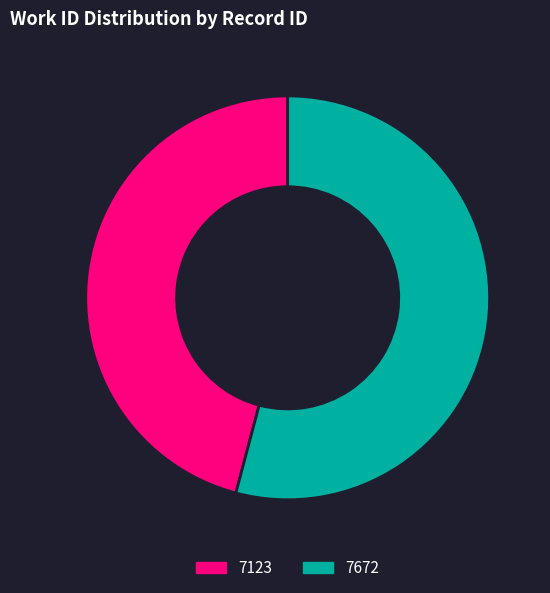

Which category has the biggest portion of the pie?

7672